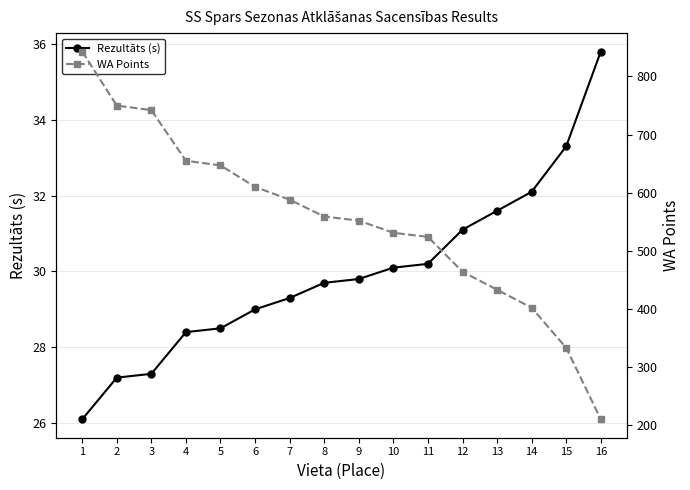

How many data points does each series have?

16